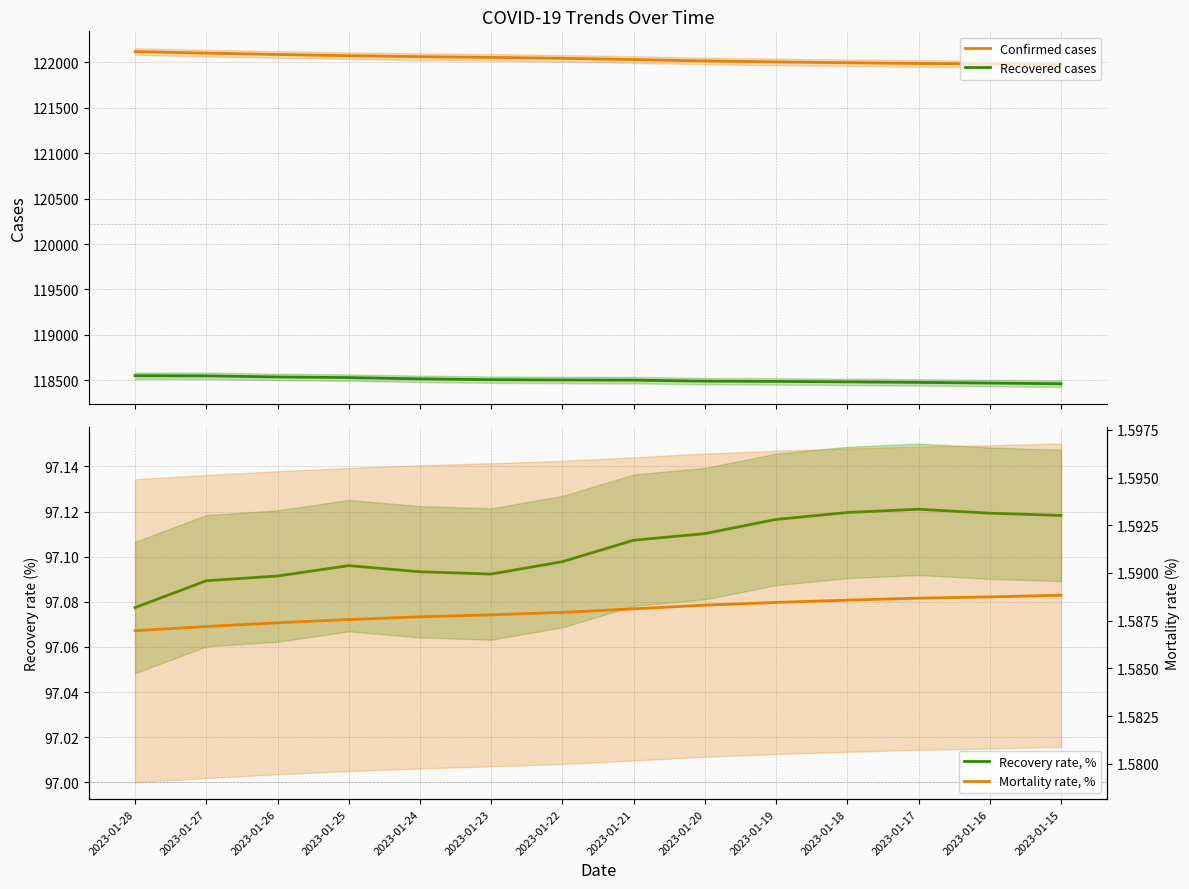

Which category has the highest value across all series?

2023-01-28